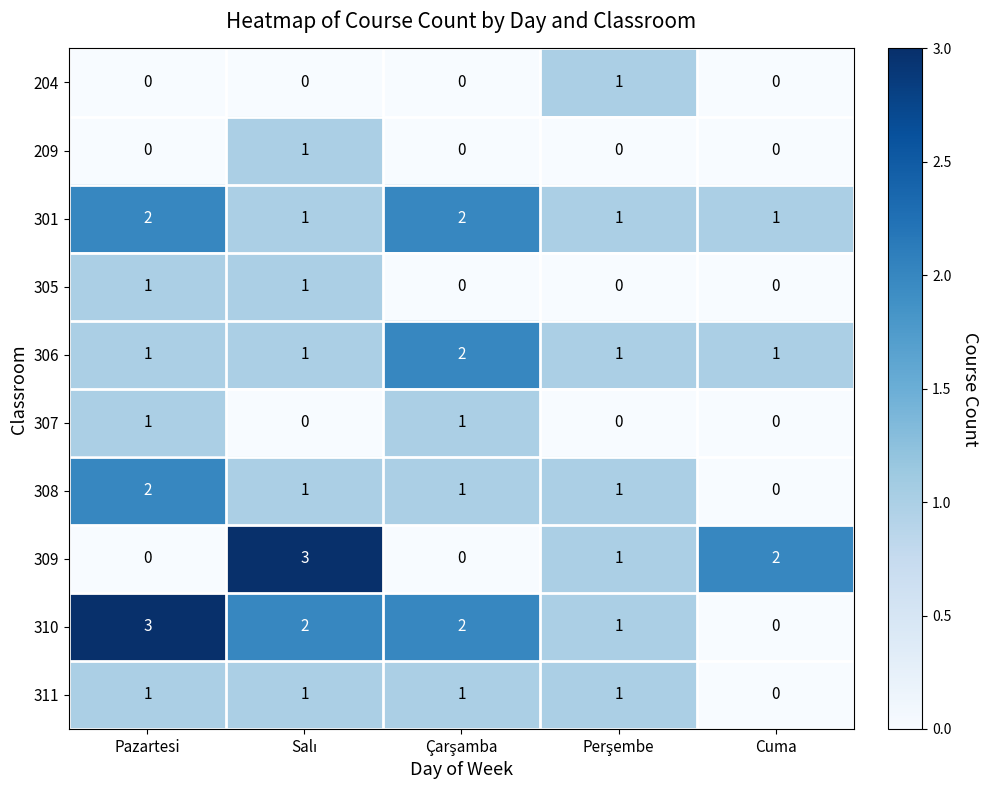

What is the sum of all 311 values?

4